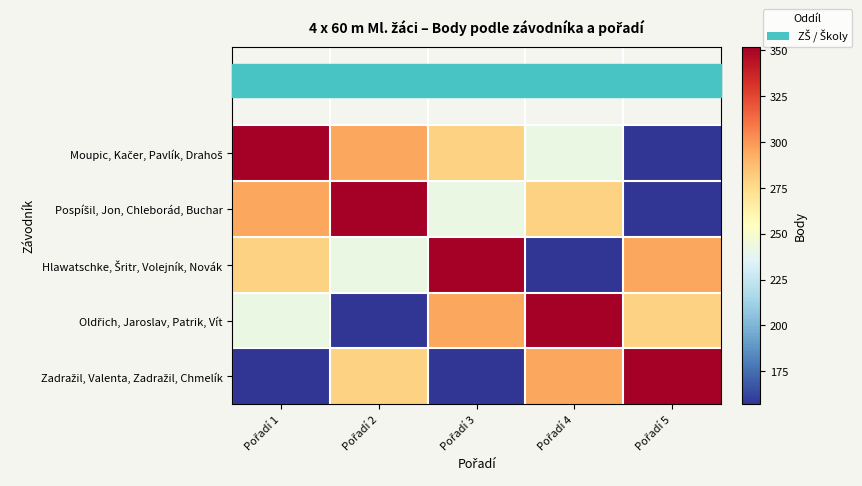

At which category is the sum across all series the highest?

Pořadí 1